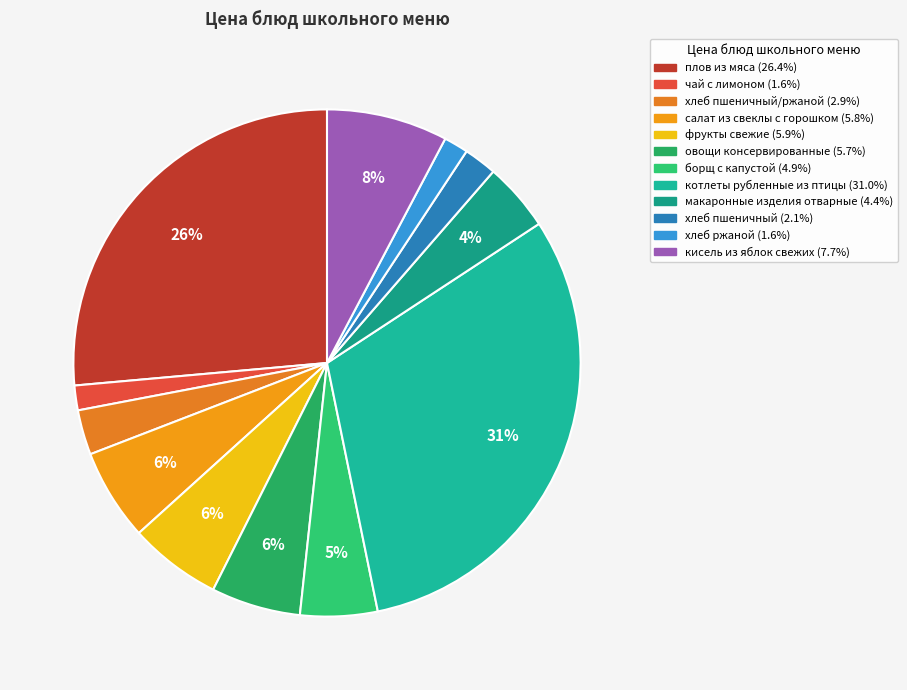

Count the number of slices in the pie.

12